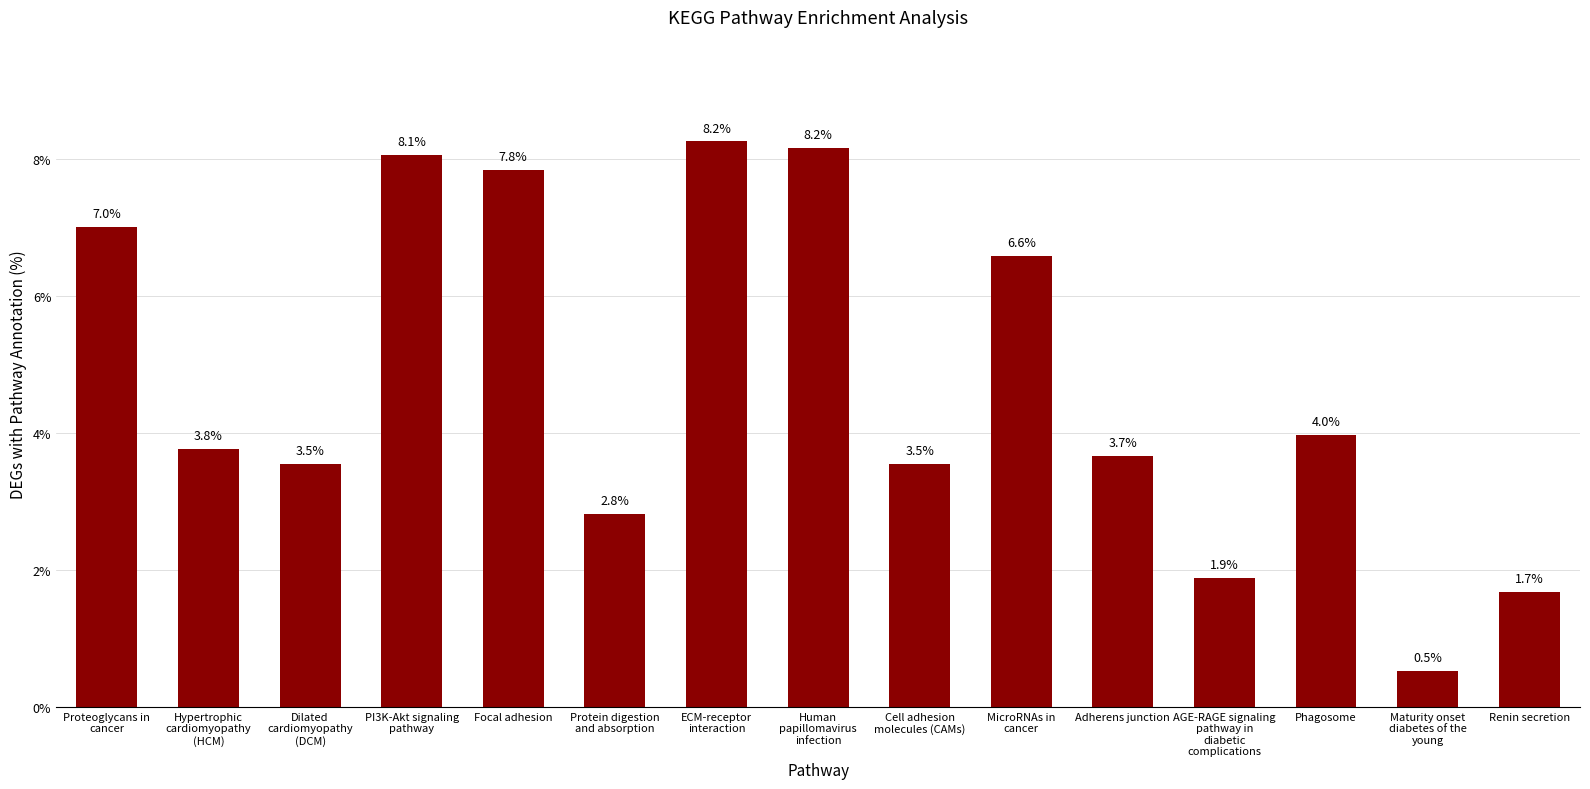

What is the smallest value displayed?

0.5